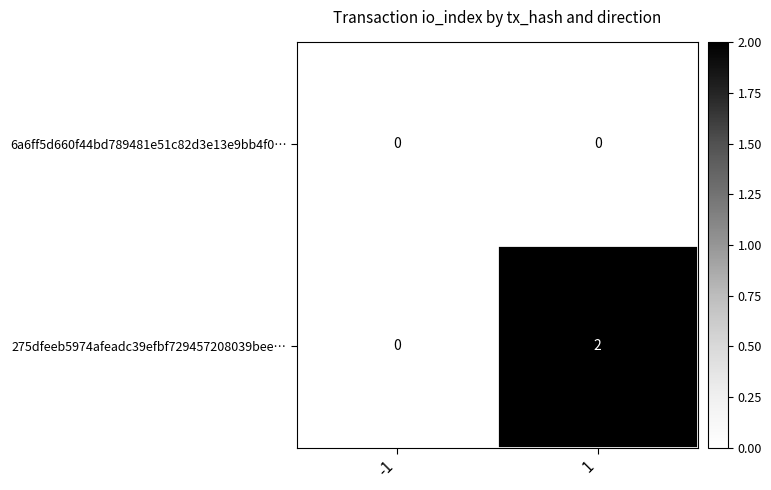

What is the total value across all series at 1?

2